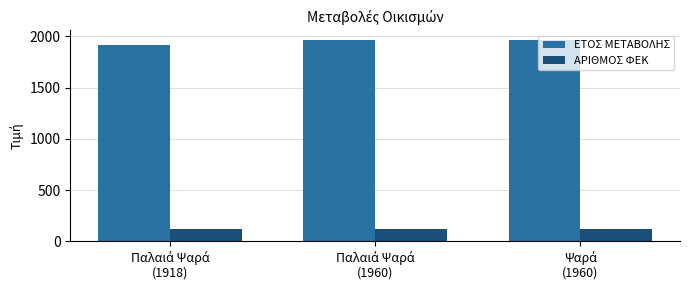

How many groups of bars are there?

3